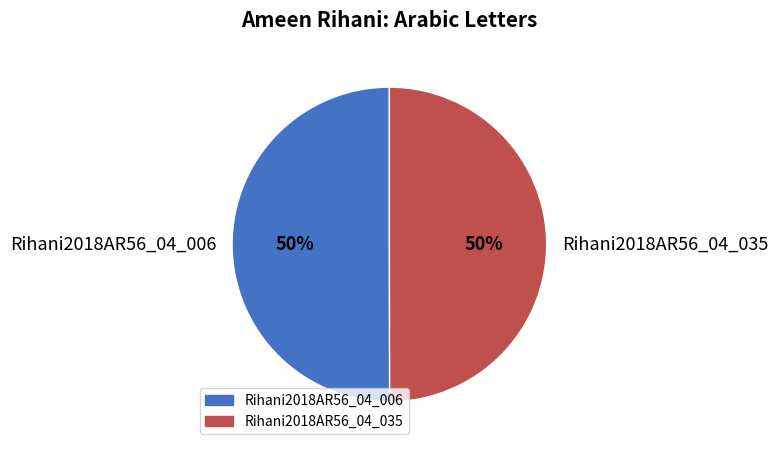

What is the ratio of the value at Rihani2018AR56_04_035 to the value at Rihani2018AR56_04_006?

1.0